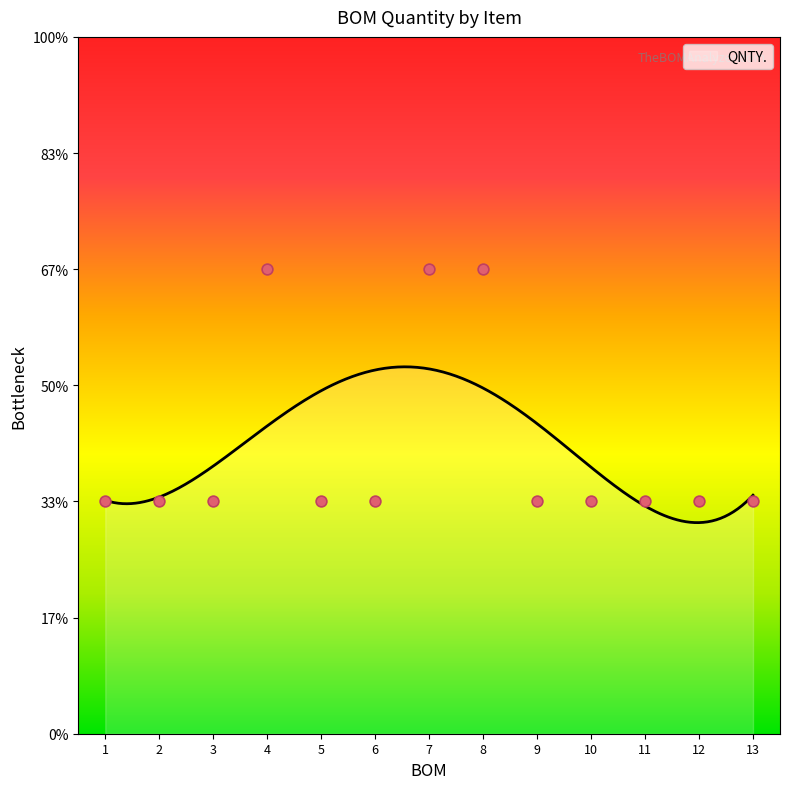

Between 5 and 10, which is larger?

5